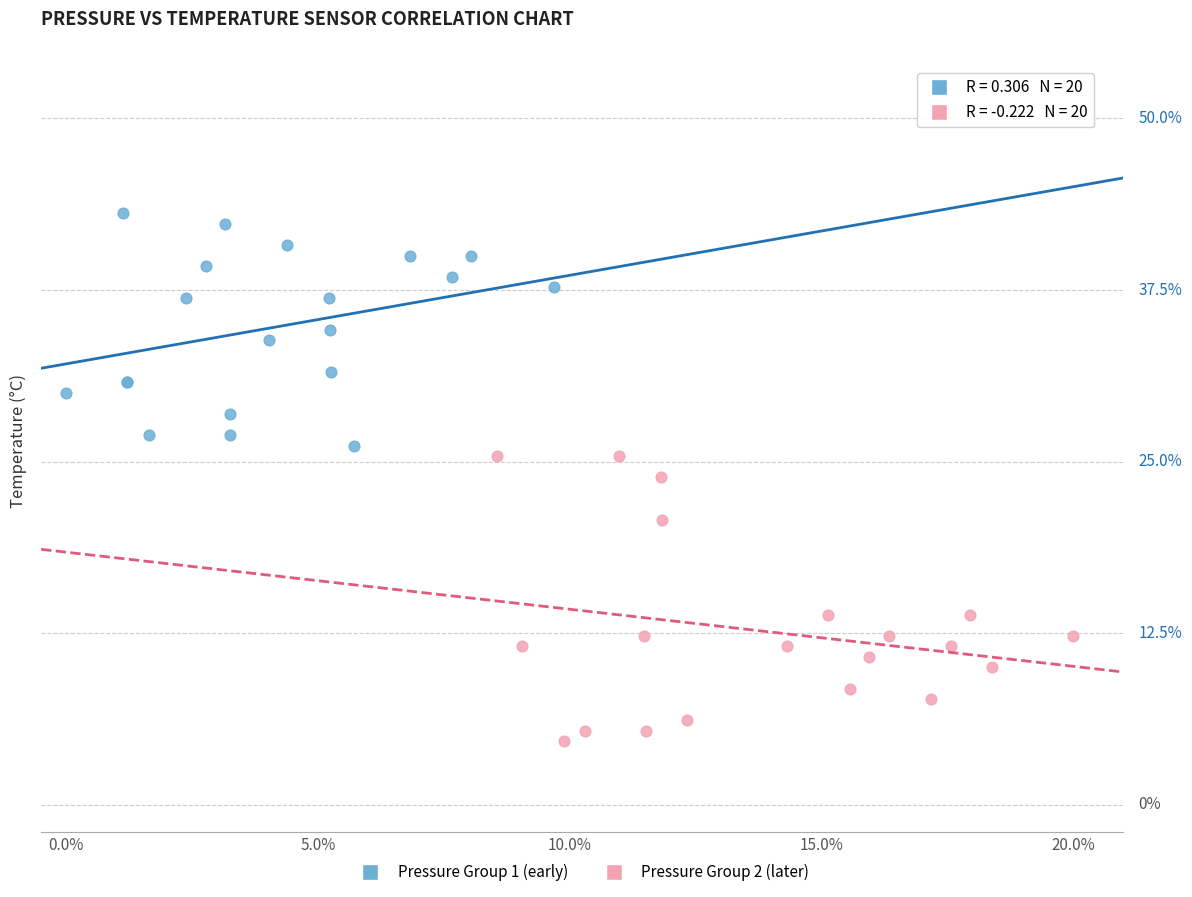

Which series reaches the minimum Y coordinate?

Pressure Group 2 (later)